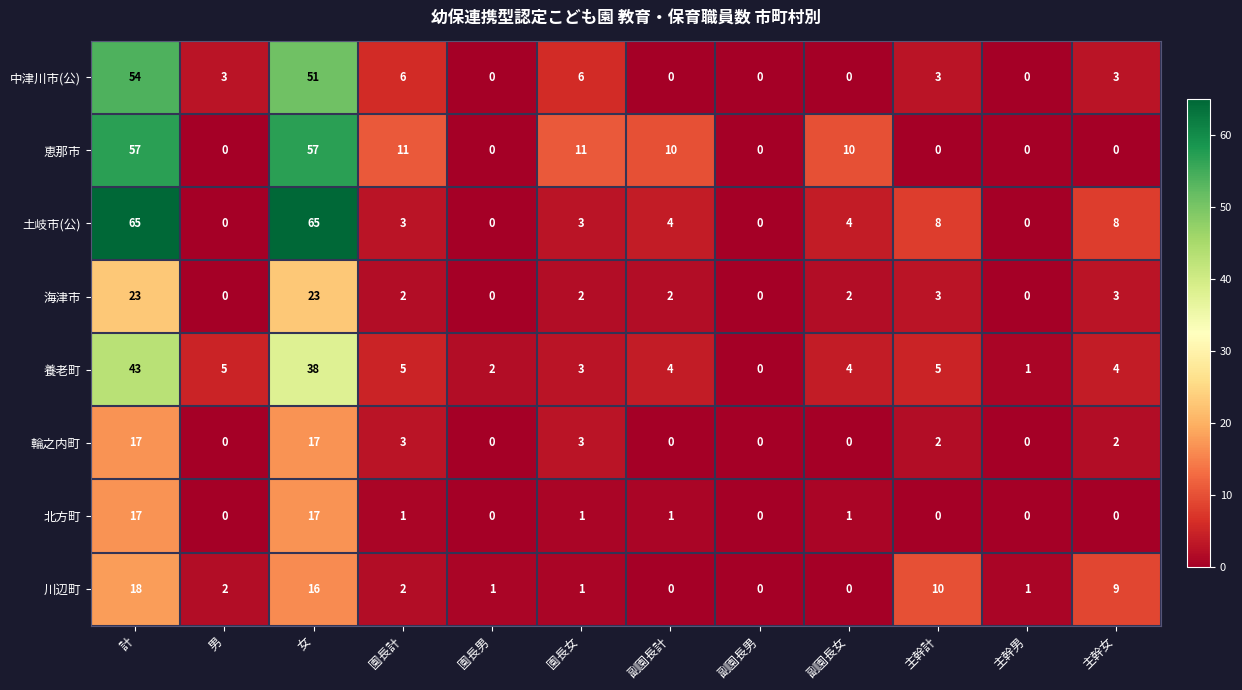

What is the average value of the 川辺町 series?

5